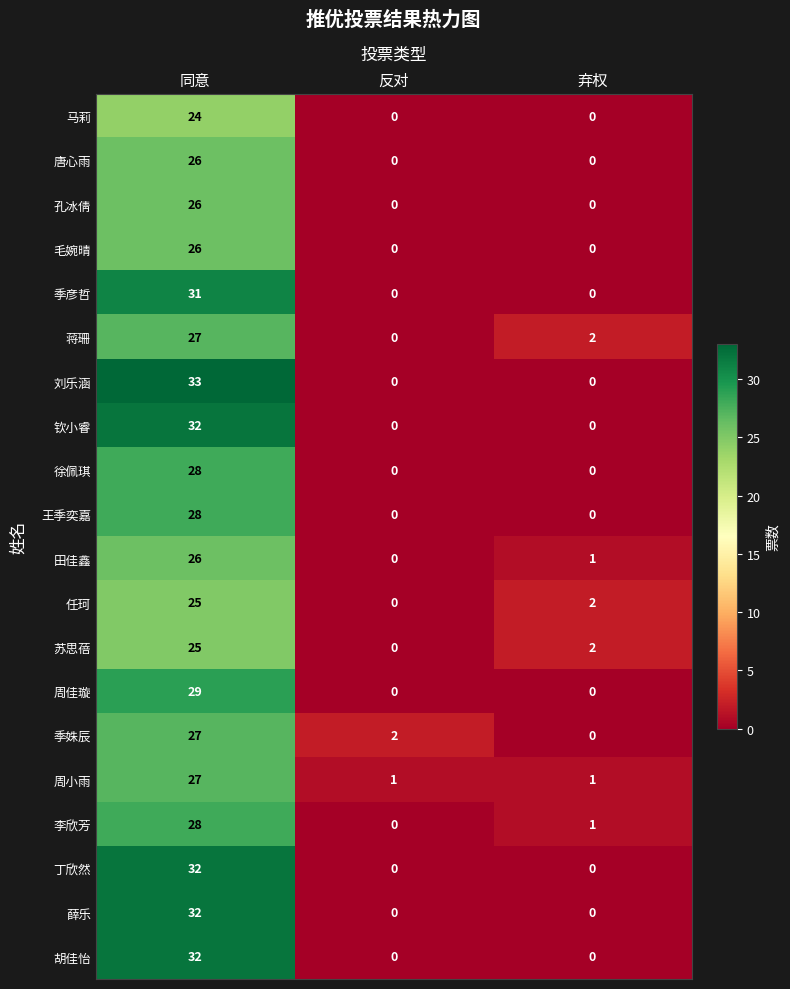

At how many categories does at least one series exceed 3?

1